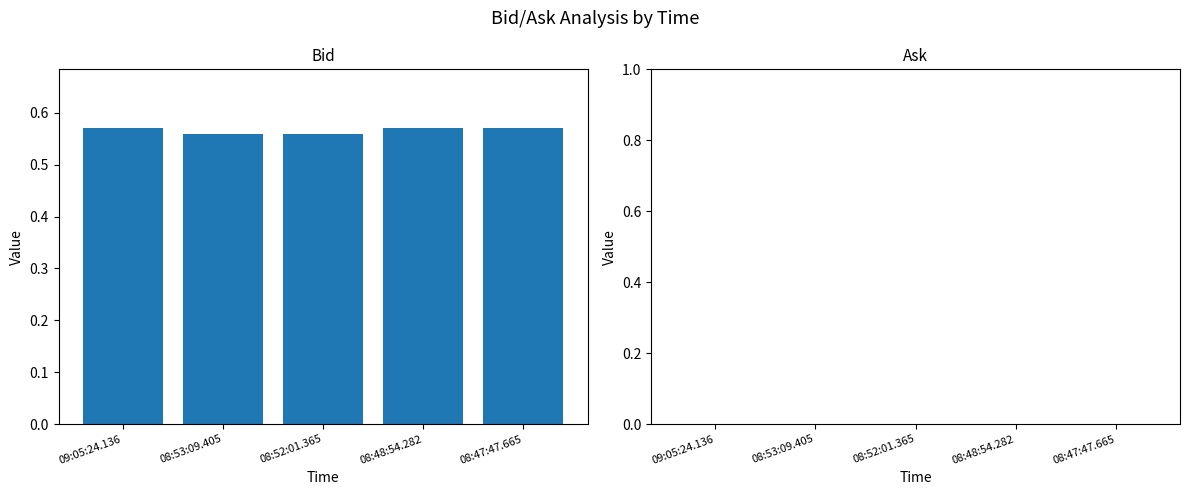

The chart shows a value of 0.8 at 08:52:01.365. True or false?

False